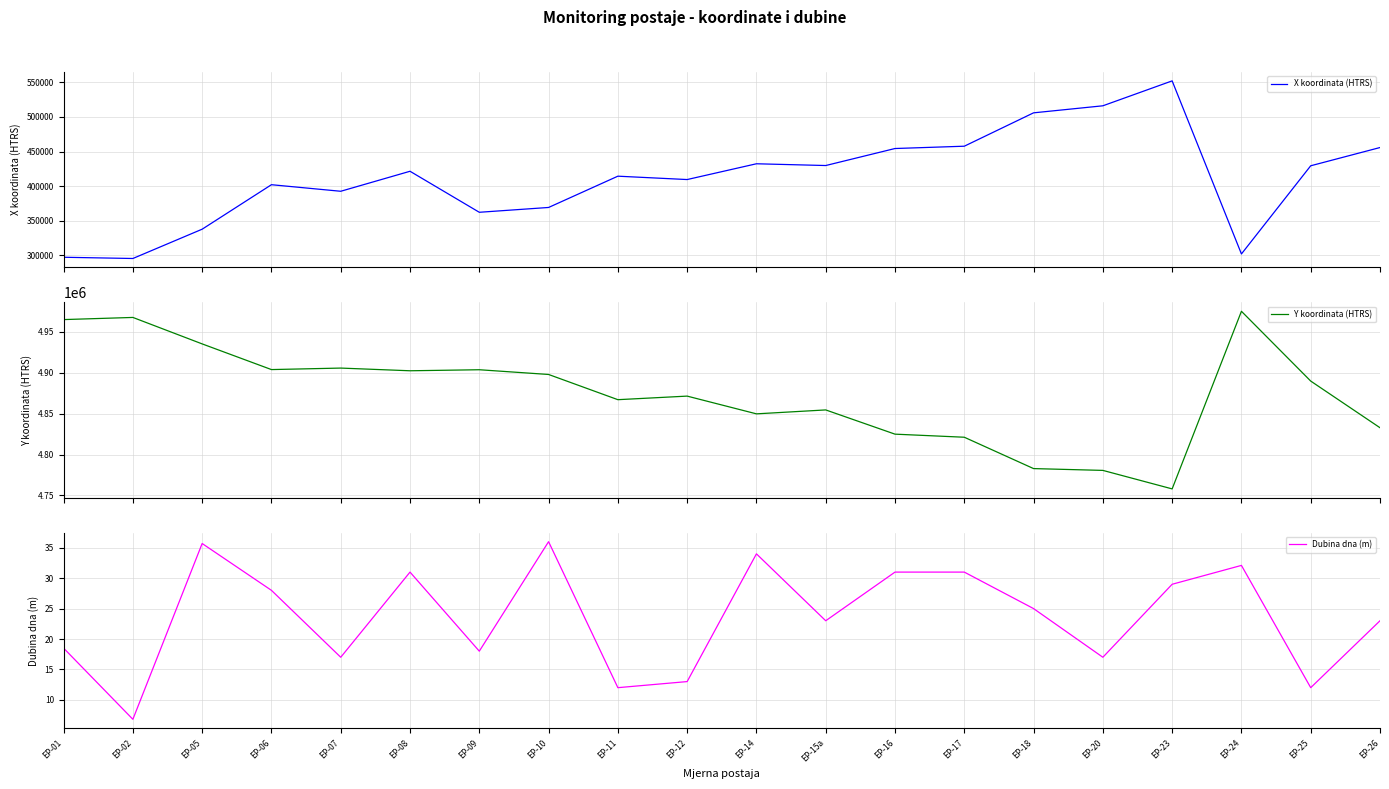

Which series has the largest total across all categories?

Y koordinata (HTRS)